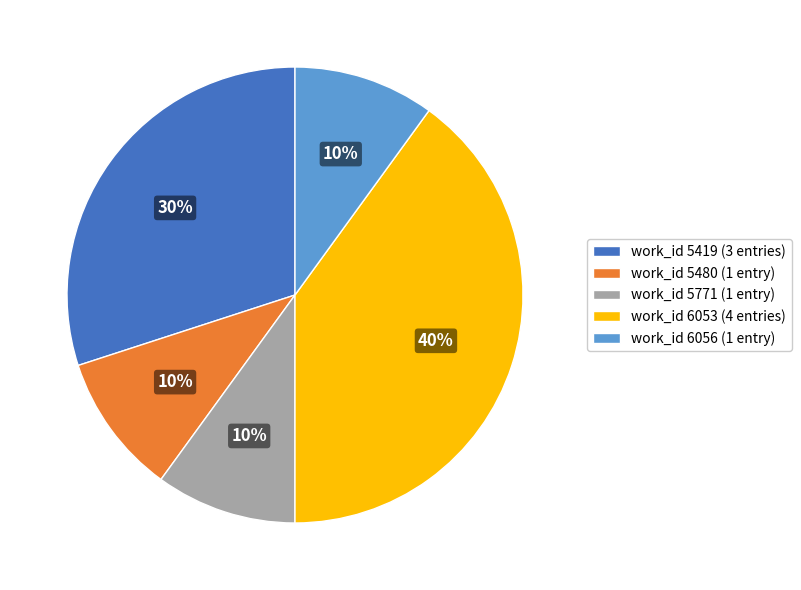

What percentage is the work_id 5480 (1 entry) slice, to the nearest percent?

10%